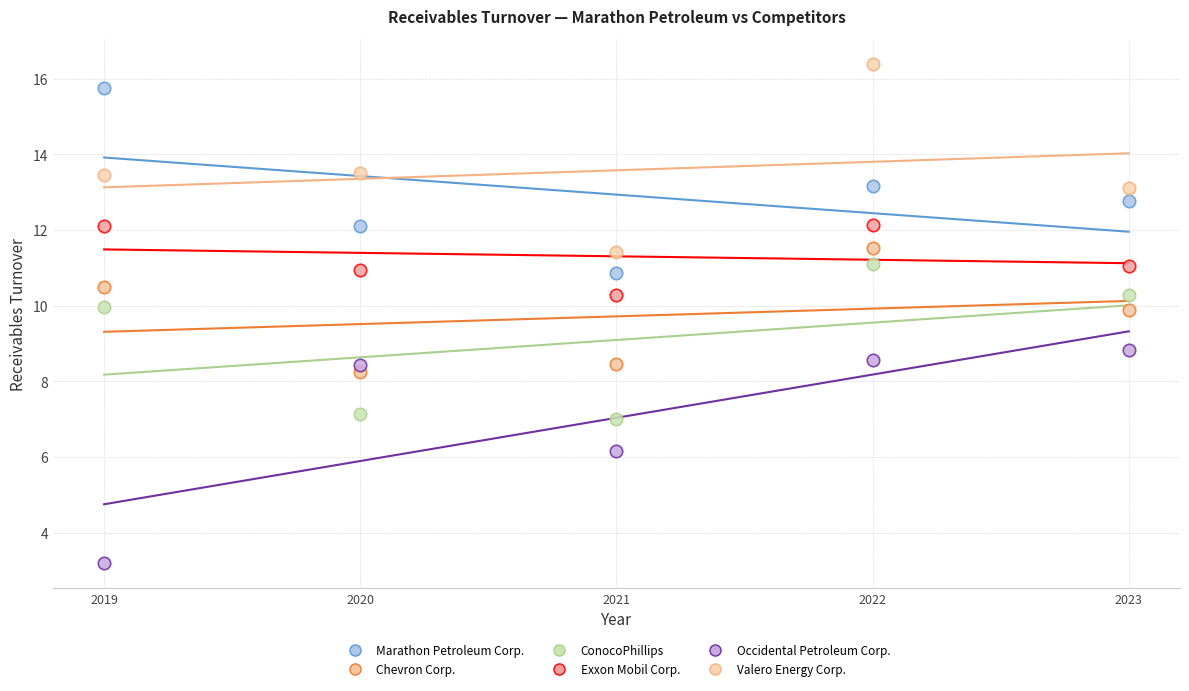

Across all data points, what is the range of X values (max minus min)?

4.0